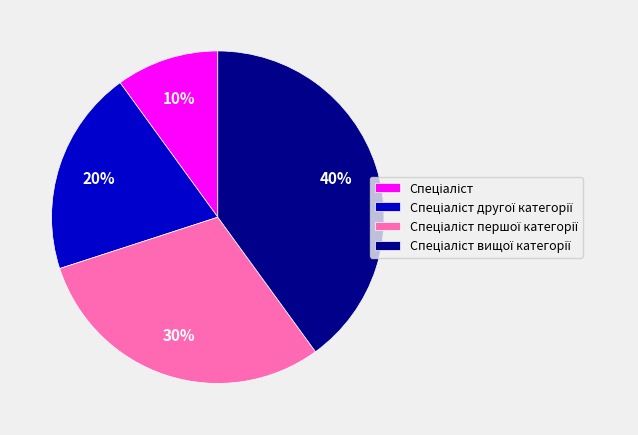

Is there any slice that represents more than half of the pie?

No